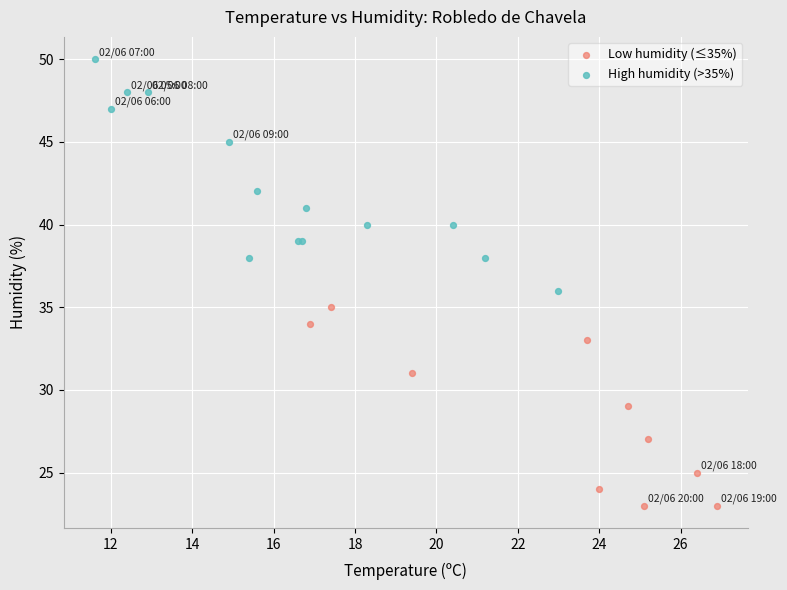

Which series reaches the minimum Y coordinate?

Low humidity (≤35%)